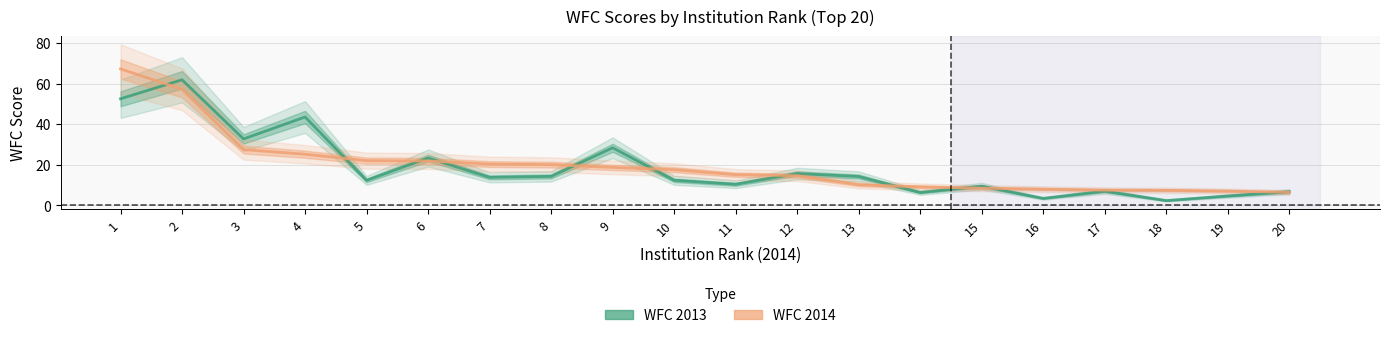

How many data points in WFC 2013 are above 13?

10